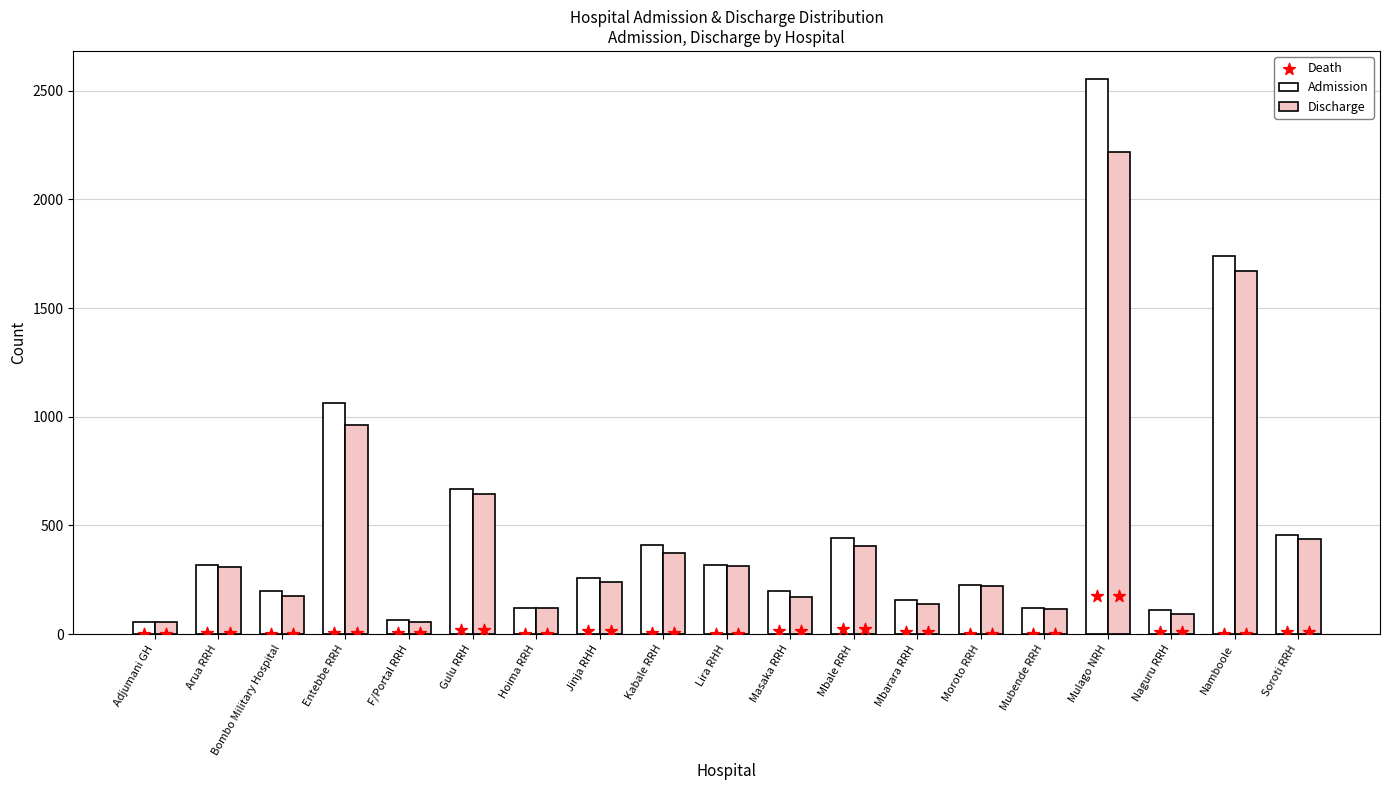

What is the total value across all series at Hoima RRH?

240